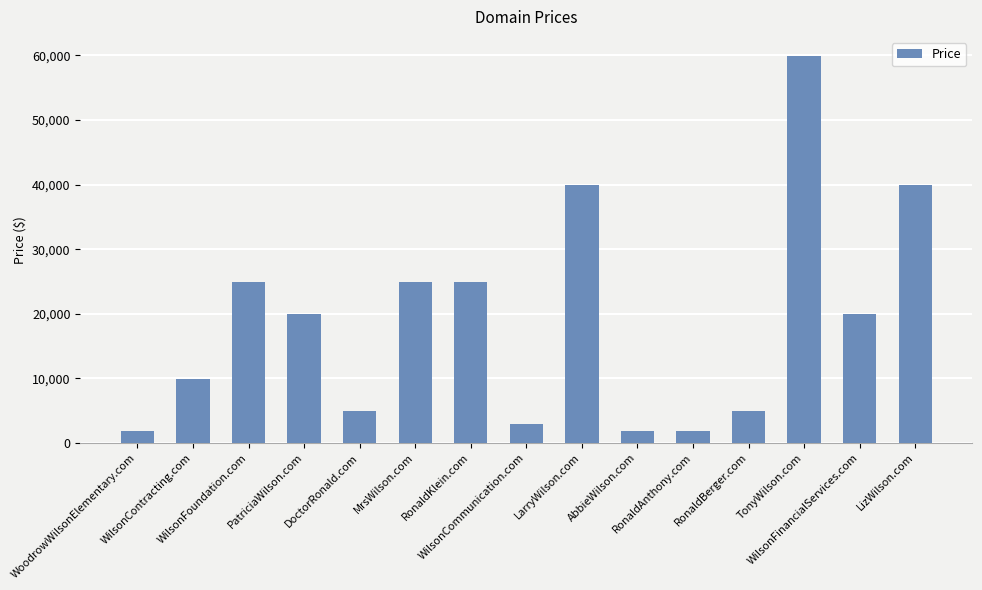

What is the value of the 1st bar from the left?

1888